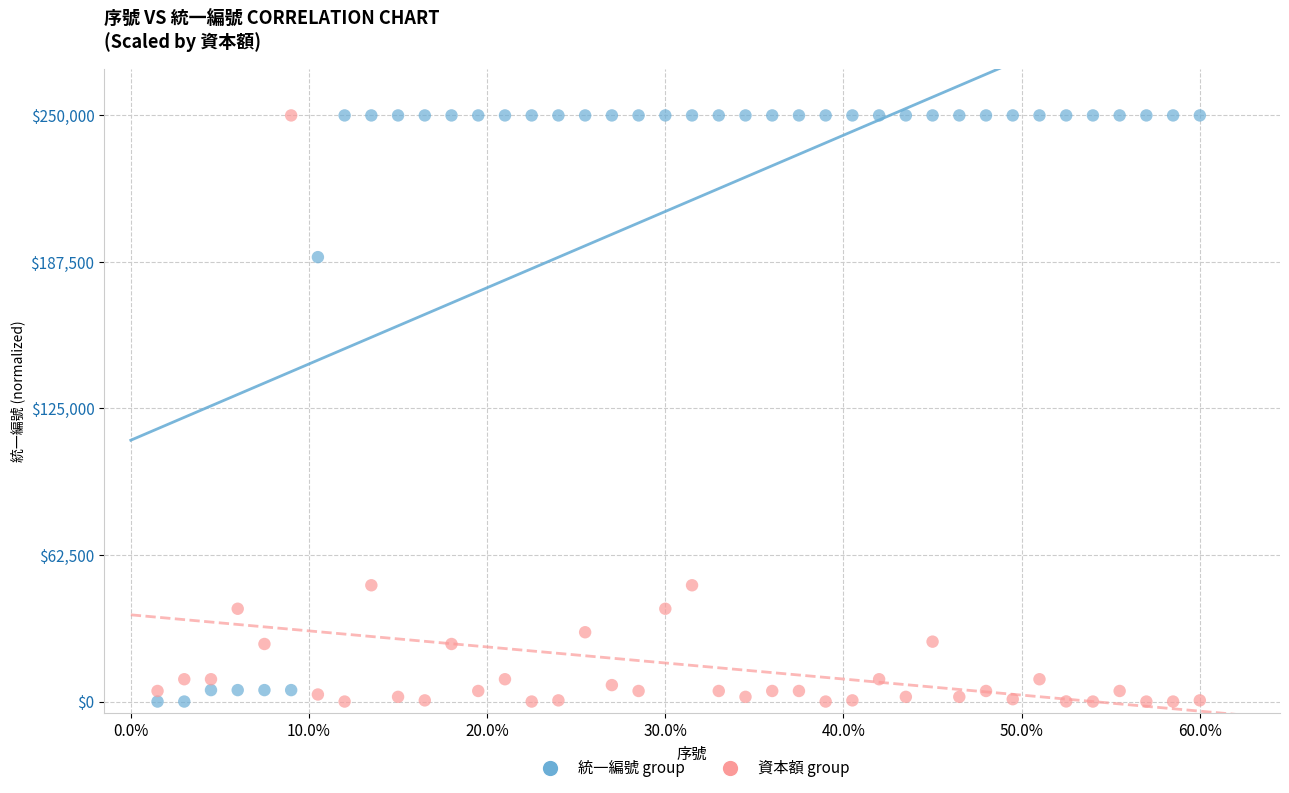

Across all data points, what is the range of X values (max minus min)?

39.0